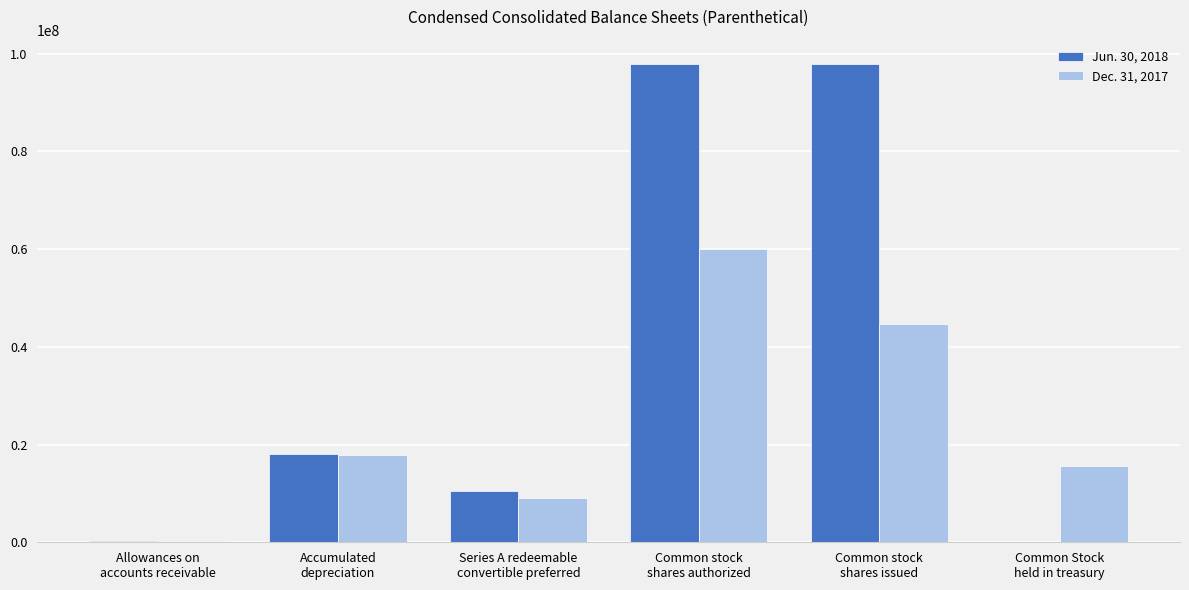

Count the number of data series in this chart.

2